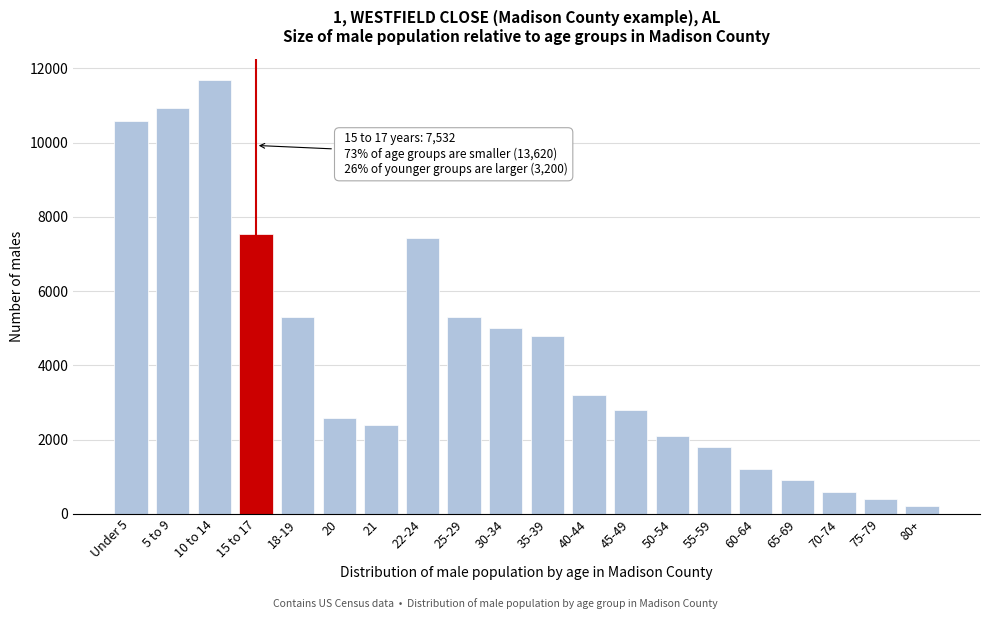

Reading right to left, what are all the values shown in this chart?

200	400	600	900	1200	1800	2100	2800	3200	4800	5000	5297	7442	2384	2591	5297	7532	11675	10942	10595